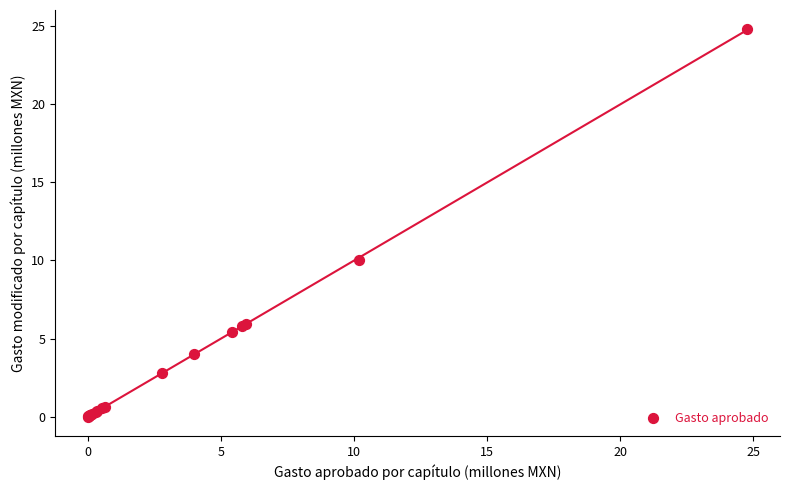

What Y value in the scatter plot is closest to 12?

10.0